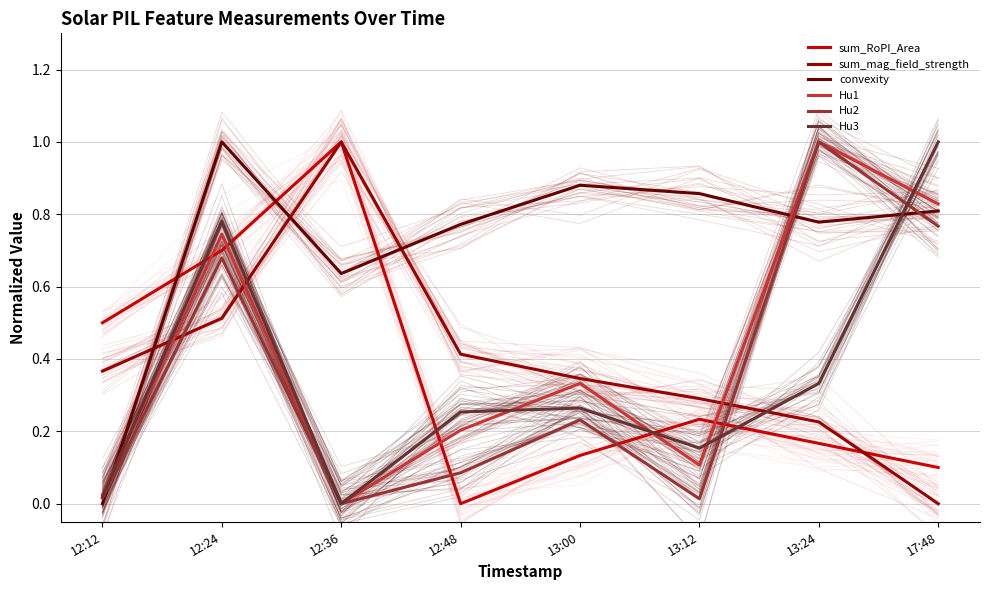

Reading left to right, what are all the values shown in this chart?

sum_RoPI_Area: 12:12=0.5	12:24=0.7	12:36=1.0	12:48=0.0	13:00=0.1	13:12=0.2	13:24=0.2	17:48=0.1
sum_mag_field_strength: 12:12=0.4	12:24=0.5	12:36=1.0	12:48=0.4	13:00=0.3	13:12=0.3	13:24=0.2	17:48=0.0
convexity: 12:12=0.0	12:24=1.0	12:36=0.6	12:48=0.8	13:00=0.9	13:12=0.9	13:24=0.8	17:48=0.8
Hu1: 12:12=0.0	12:24=0.7	12:36=0.0	12:48=0.2	13:00=0.3	13:12=0.1	13:24=1.0	17:48=0.8
Hu2: 12:12=0.0	12:24=0.7	12:36=0.0	12:48=0.1	13:00=0.2	13:12=0.0	13:24=1.0	17:48=0.8
Hu3: 12:12=0.0	12:24=0.8	12:36=0.0	12:48=0.3	13:00=0.3	13:12=0.2	13:24=0.3	17:48=1.0